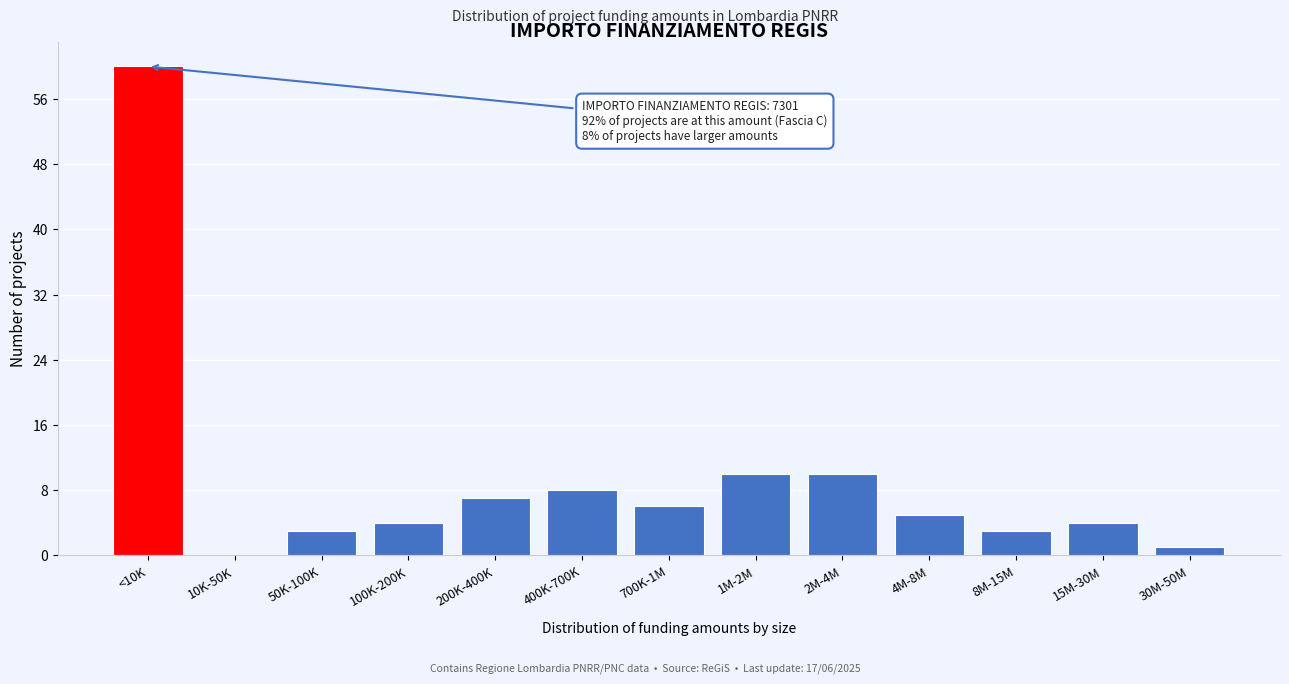

Reading left to right, list all the values displayed in this chart.

<10K=60	10K-50K=0	50K-100K=3	100K-200K=4	200K-400K=7	400K-700K=8	700K-1M=6	1M-2M=10	2M-4M=10	4M-8M=5	8M-15M=3	15M-30M=4	30M-50M=1